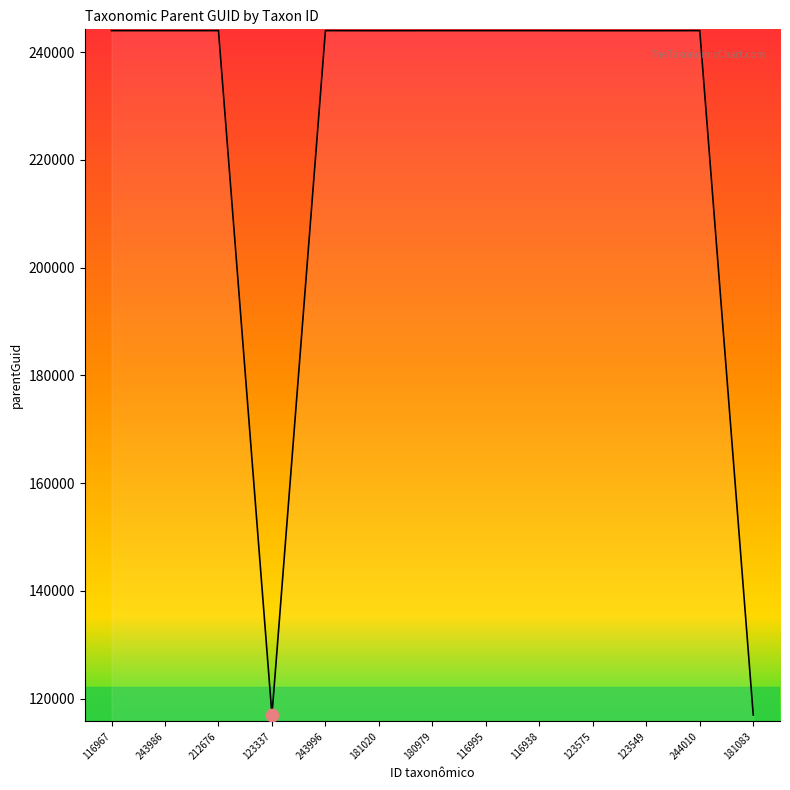

What is the change in value from 116967 to 181083?

-127066